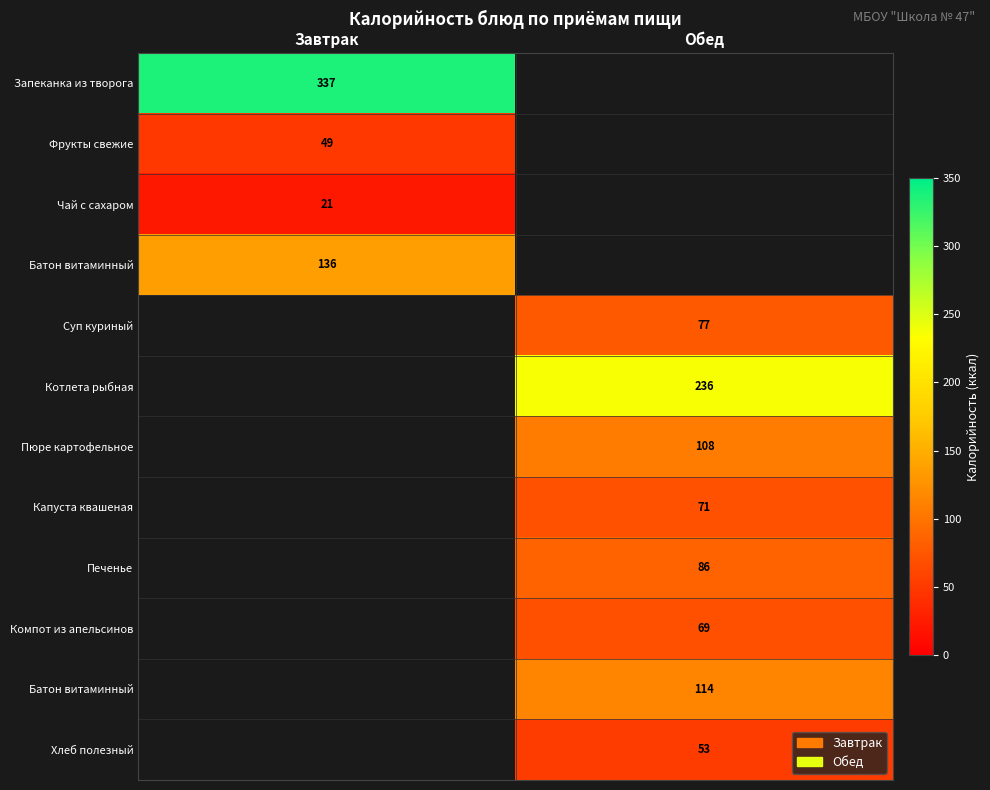

How many series are shown in this chart?

12